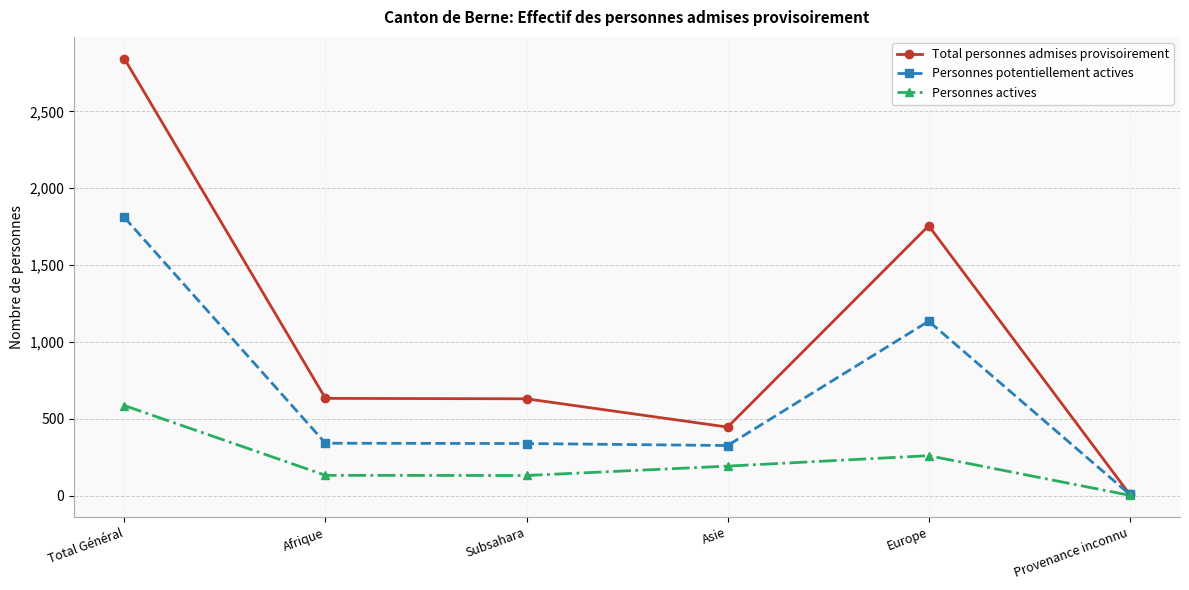

At which label does Personnes potentiellement actives first exceed 341?

Total Général